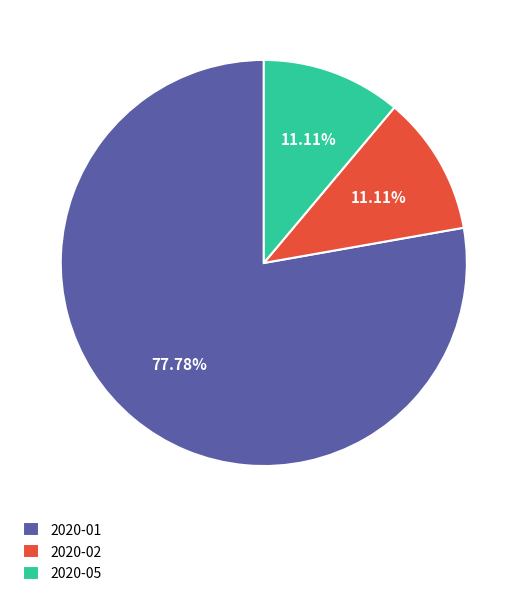

To the nearest percent, what portion does 2020-05 represent?

11%